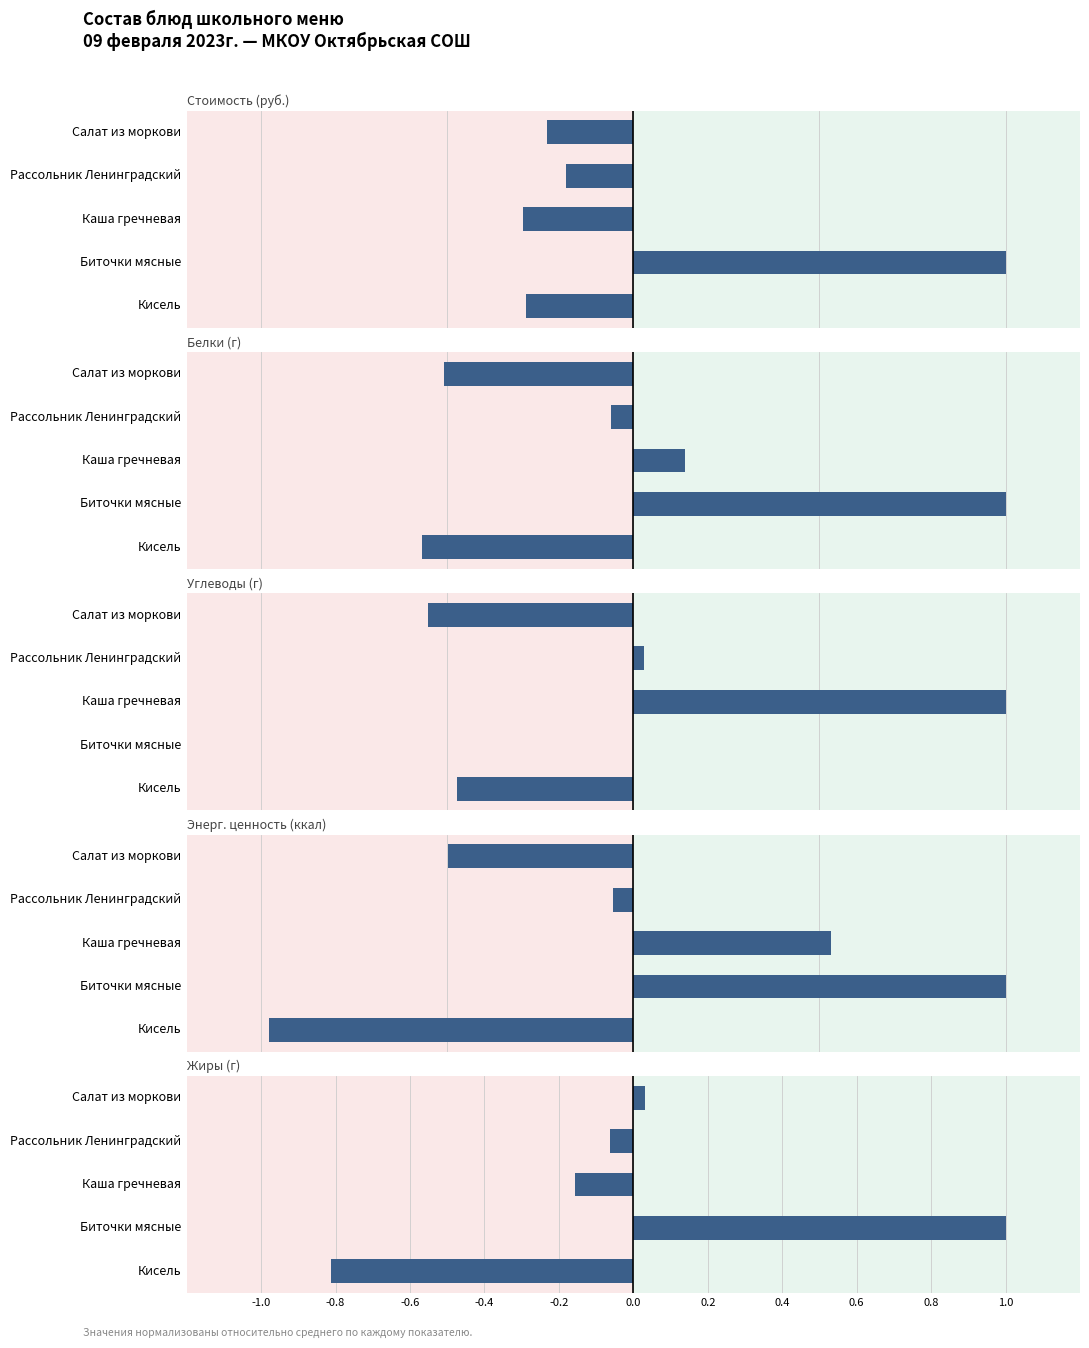

Rank the series by their maximum value, from highest to lowest.

Стоимость (руб.), Белки (г), Углеводы (г), Энерг. ценность (ккал), Жиры (г)